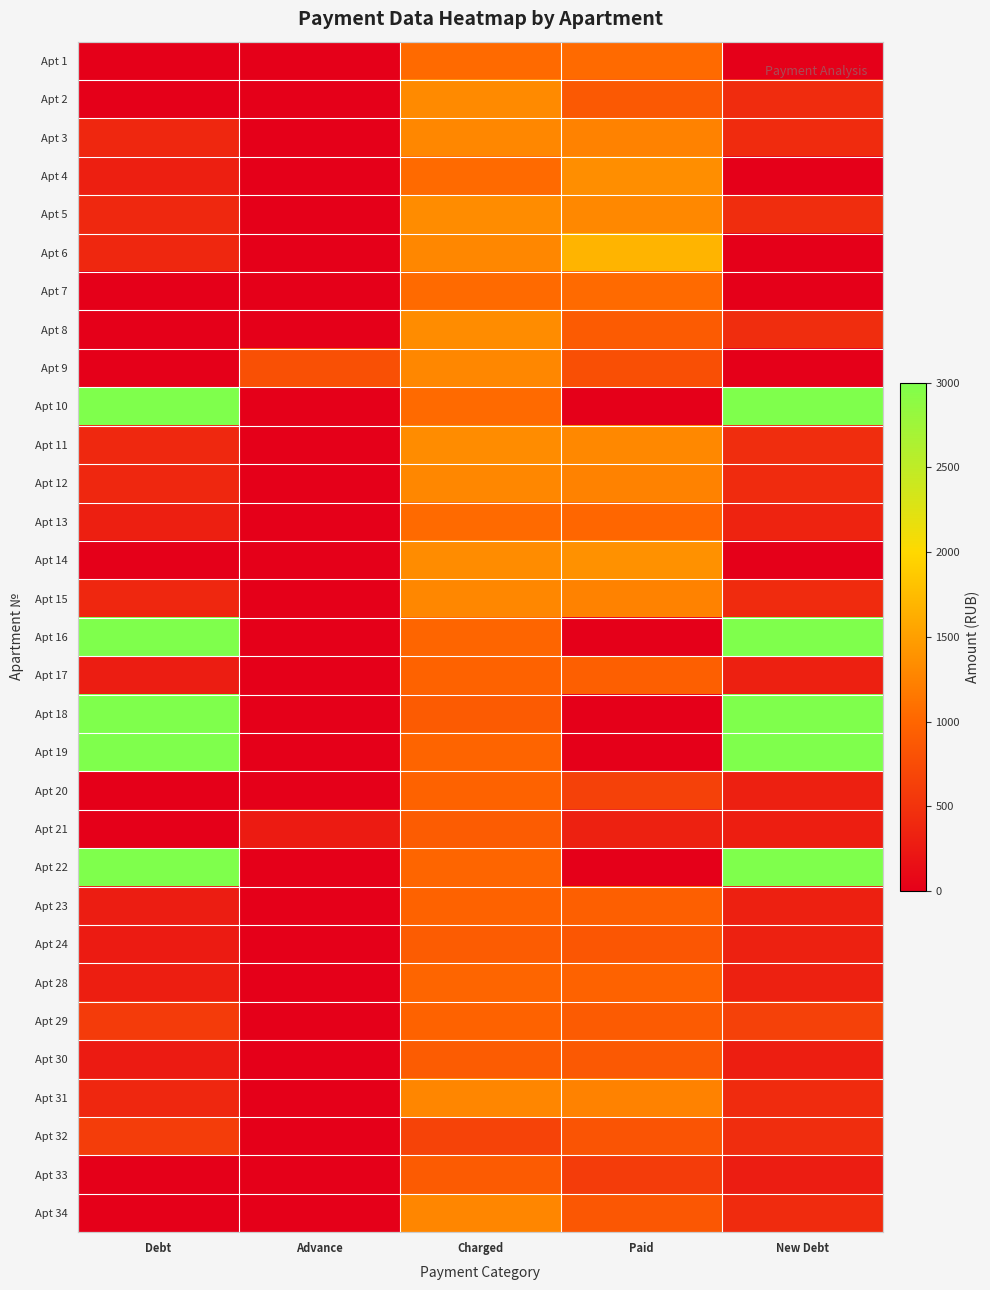

Reading left to right, extract all data points from this chart.

Apt 1: Debt=0.0	Advance=0.0	Charged=1039.3	Paid=1039.3	New Debt=0.0
Apt 2: Debt=0.0	Advance=0.0	Charged=1323.4	Paid=882.3	New Debt=441.1
Apt 3: Debt=390.3	Advance=0.0	Charged=1290.4	Paid=1250.5	New Debt=430.1
Apt 4: Debt=313.7	Advance=0.0	Charged=1037.1	Paid=1350.8	New Debt=0.0
Apt 5: Debt=404.3	Advance=0.0	Charged=1336.6	Paid=1295.3	New Debt=445.5
Apt 6: Debt=390.9	Advance=0.0	Charged=1292.6	Paid=1683.5	New Debt=0.0
Apt 7: Debt=0.0	Advance=0.0	Charged=1037.1	Paid=1037.1	New Debt=0.0
Apt 8: Debt=0.0	Advance=0.0	Charged=1336.6	Paid=891.1	New Debt=445.5
Apt 9: Debt=0.0	Advance=790.0	Charged=1292.6	Paid=781.9	New Debt=0.0
Apt 10: Debt=3000.0	Advance=0.0	Charged=1037.1	Paid=0.0	New Debt=3000.0
Apt 11: Debt=404.3	Advance=0.0	Charged=1336.6	Paid=1295.3	New Debt=445.5
Apt 12: Debt=390.9	Advance=0.0	Charged=1292.6	Paid=1252.7	New Debt=430.9
Apt 13: Debt=313.7	Advance=0.0	Charged=1037.1	Paid=1005.1	New Debt=345.7
Apt 14: Debt=0.0	Advance=0.0	Charged=1336.6	Paid=1377.9	New Debt=0.0
Apt 15: Debt=392.2	Advance=0.0	Charged=1292.6	Paid=1252.7	New Debt=430.9
Apt 16: Debt=3000.0	Advance=0.0	Charged=993.1	Paid=0.0	New Debt=3000.0
Apt 17: Debt=291.0	Advance=0.0	Charged=962.3	Paid=932.6	New Debt=320.8
Apt 18: Debt=3000.0	Advance=0.0	Charged=900.6	Paid=0.0	New Debt=3000.0
Apt 19: Debt=3000.0	Advance=0.0	Charged=988.7	Paid=0.0	New Debt=3000.0
Apt 20: Debt=0.0	Advance=0.0	Charged=962.3	Paid=641.5	New Debt=320.8
Apt 21: Debt=0.0	Advance=274.5	Charged=909.4	Paid=331.7	New Debt=303.1
Apt 22: Debt=3000.0	Advance=0.0	Charged=993.1	Paid=0.0	New Debt=3000.0
Apt 23: Debt=291.0	Advance=0.0	Charged=962.3	Paid=932.6	New Debt=320.8
Apt 24: Debt=275.1	Advance=0.0	Charged=909.4	Paid=853.3	New Debt=331.2
Apt 28: Debt=300.4	Advance=0.0	Charged=993.1	Paid=962.4	New Debt=331.0
Apt 29: Debt=589.8	Advance=0.0	Charged=962.3	Paid=897.2	New Debt=642.6
Apt 30: Debt=275.1	Advance=0.0	Charged=909.4	Paid=881.3	New Debt=303.1
Apt 31: Debt=388.9	Advance=0.0	Charged=1286.0	Paid=1246.3	New Debt=428.7
Apt 32: Debt=607.7	Advance=0.0	Charged=660.6	Paid=830.9	New Debt=451.0
Apt 33: Debt=0.0	Advance=0.0	Charged=896.2	Paid=597.5	New Debt=298.7
Apt 34: Debt=0.0	Advance=0.0	Charged=1288.2	Paid=858.8	New Debt=429.4